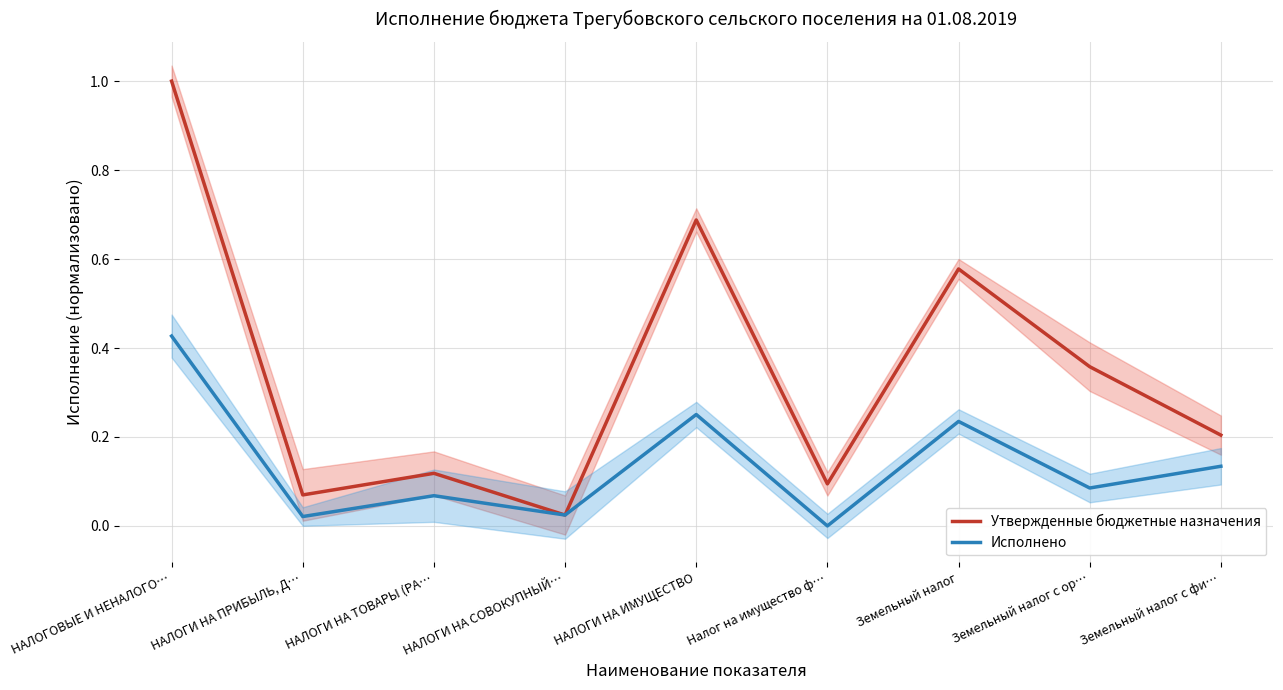

What is the average value of the Исполнено series?

0.1